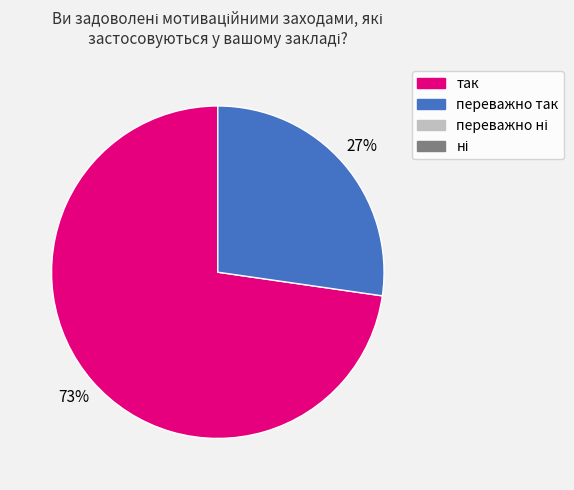

To the nearest percent, what is the average slice percentage?

50%